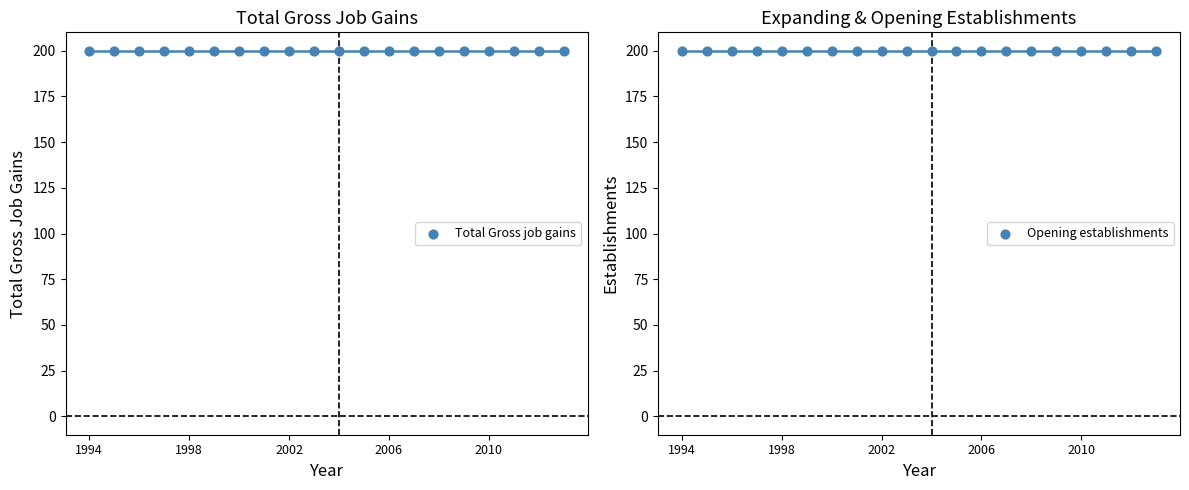

Which series has the largest total across all categories?

Total Gross job gains